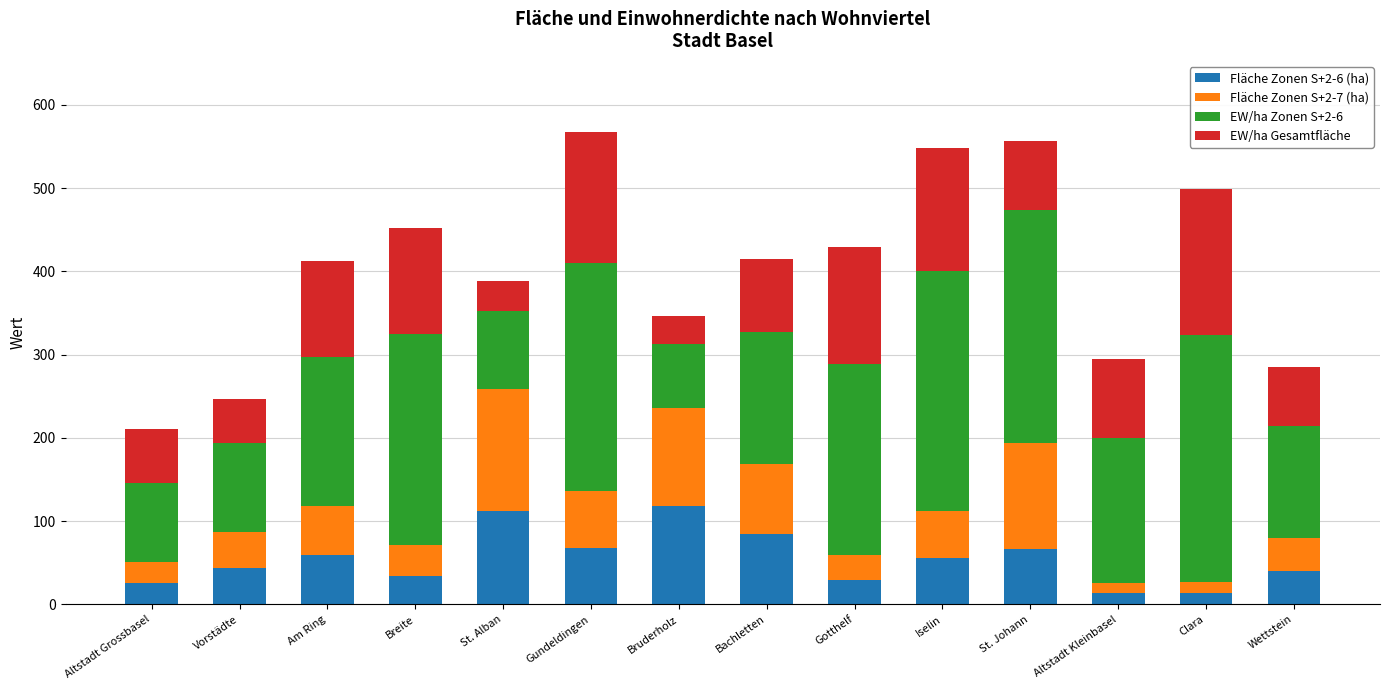

What is the total value across all series at St. Alban?

388.7